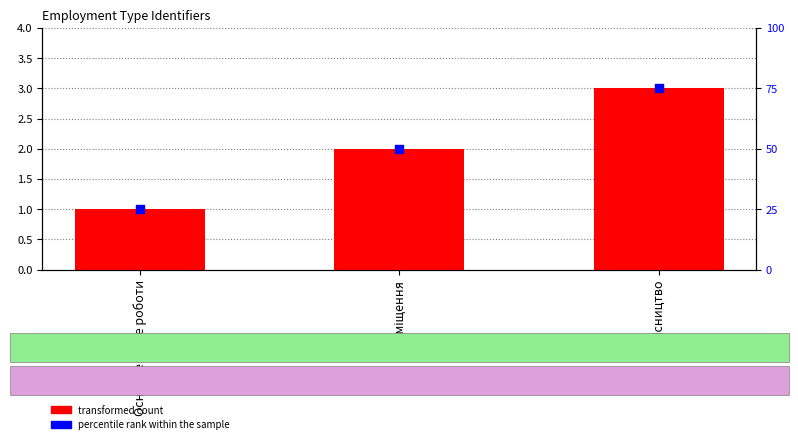

Which series contains the highest Y value?

percentile rank within the sample